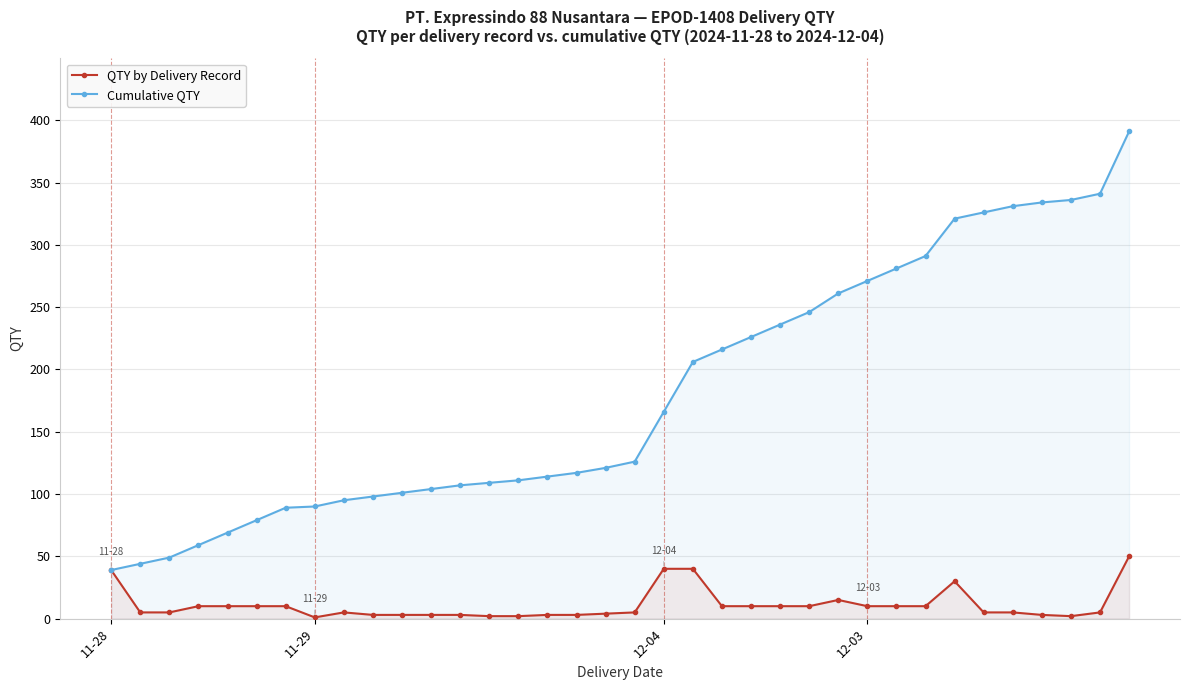

True or false: Cumulative QTY has more than 2 points higher than both neighbors.

False